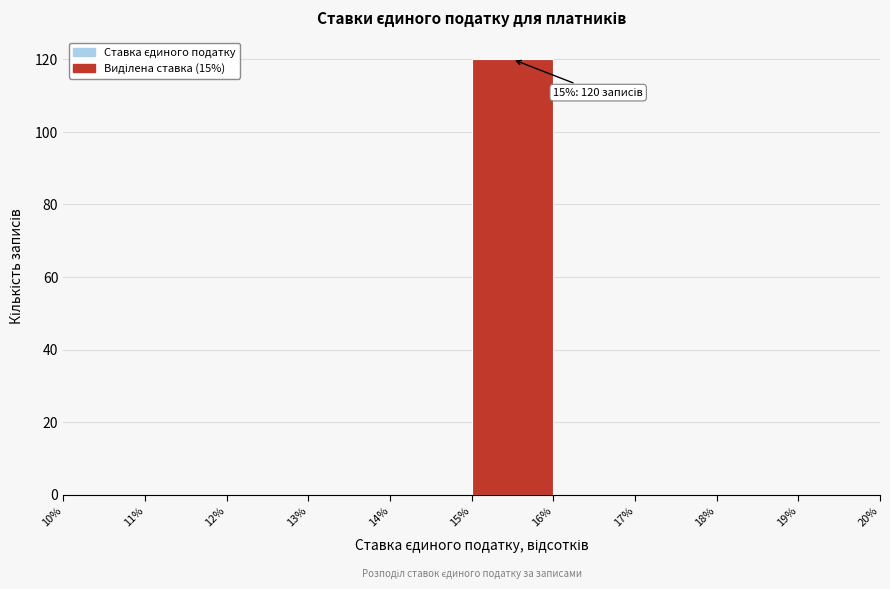

Over which range of the x-axis is the bar tallest?

15% to 16%